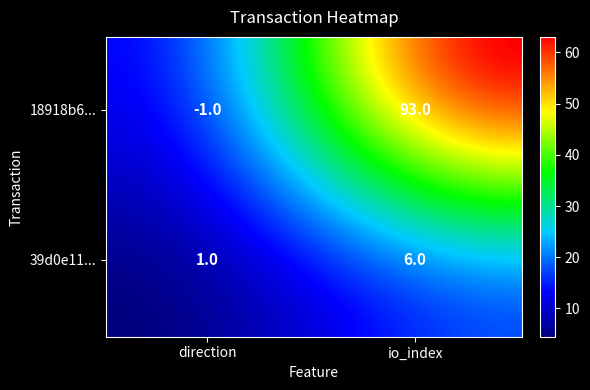

How many 39d0e113275d302dc1d4c86019440ad54edc6c8 values are between 1 and 6?

2